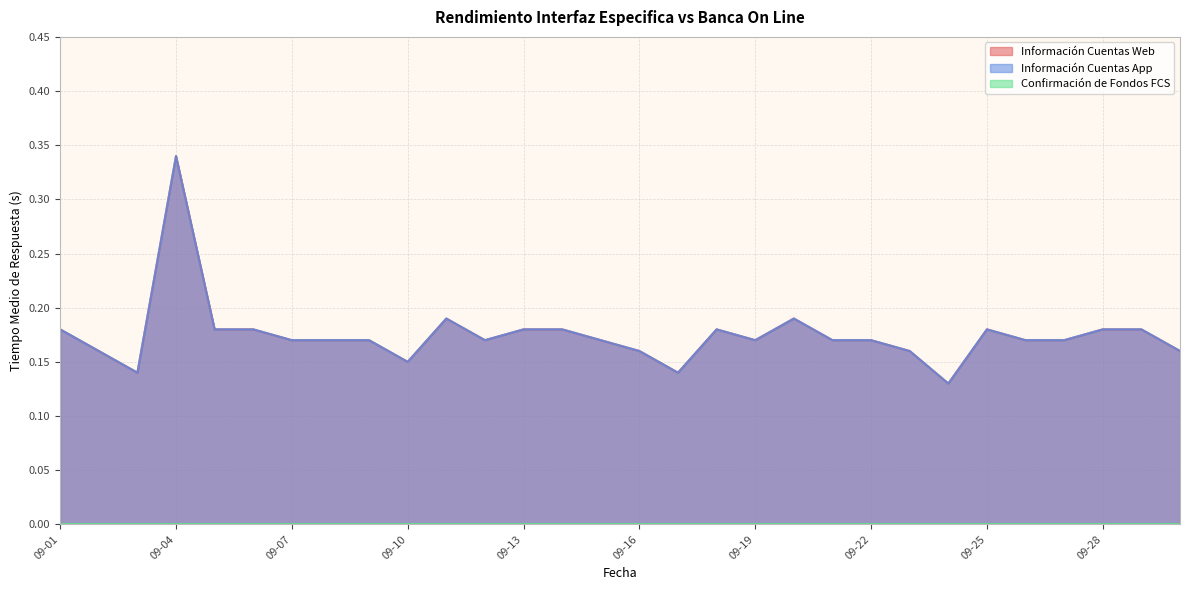

Rank the series by their maximum value, from lowest to highest.

Información Cuentas Web, Información Cuentas App